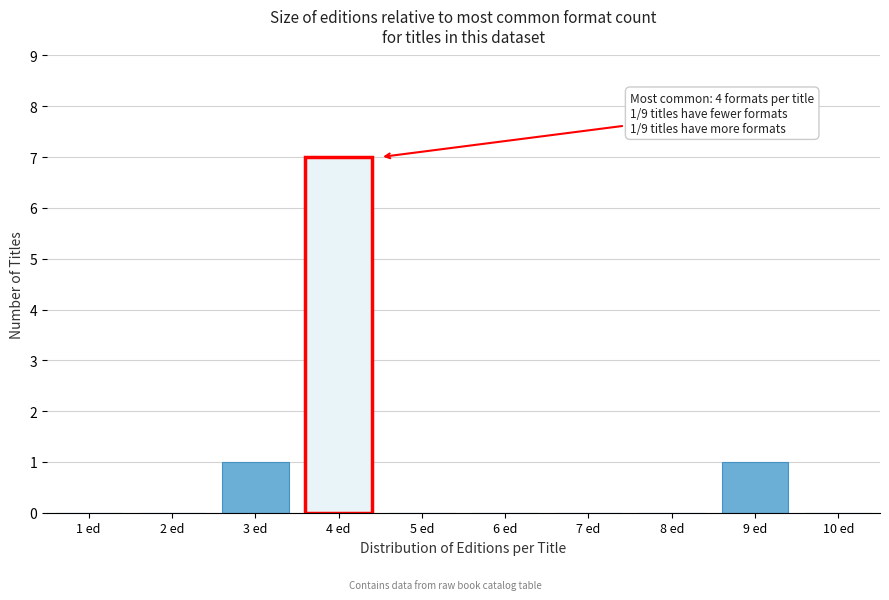

Reading left to right, list all the values displayed in this chart.

1 ed=0	2 ed=0	3 ed=1	4 ed=7	5 ed=0	6 ed=0	7 ed=0	8 ed=0	9 ed=1	10 ed=0